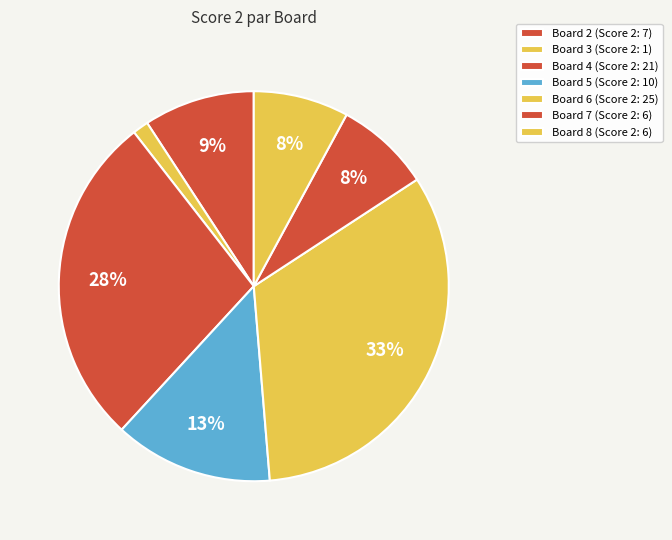

How many segments does this pie chart have?

7